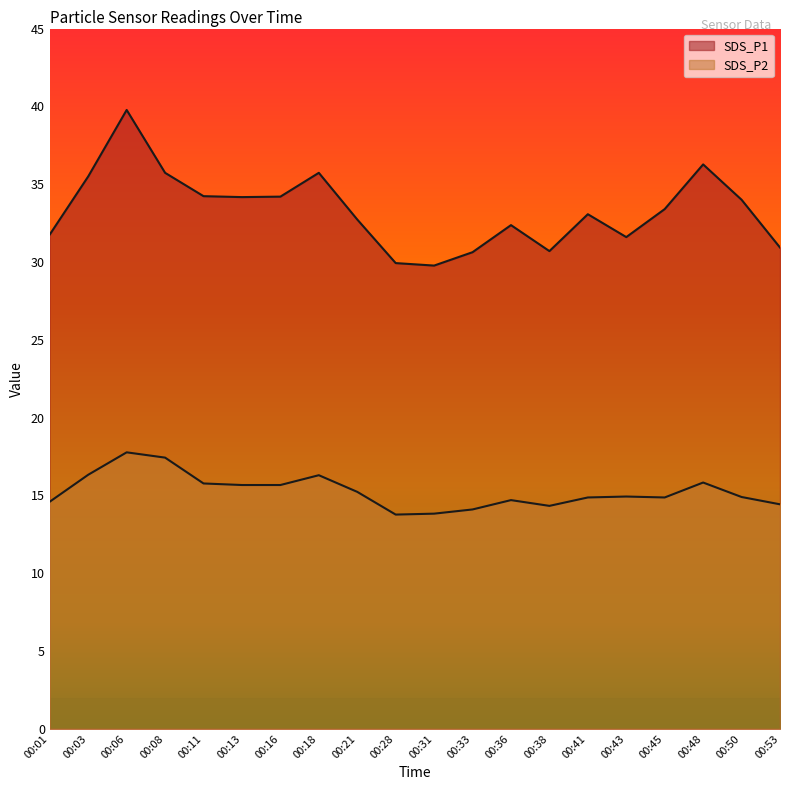

At which category is the sum across all series the highest?

00:06